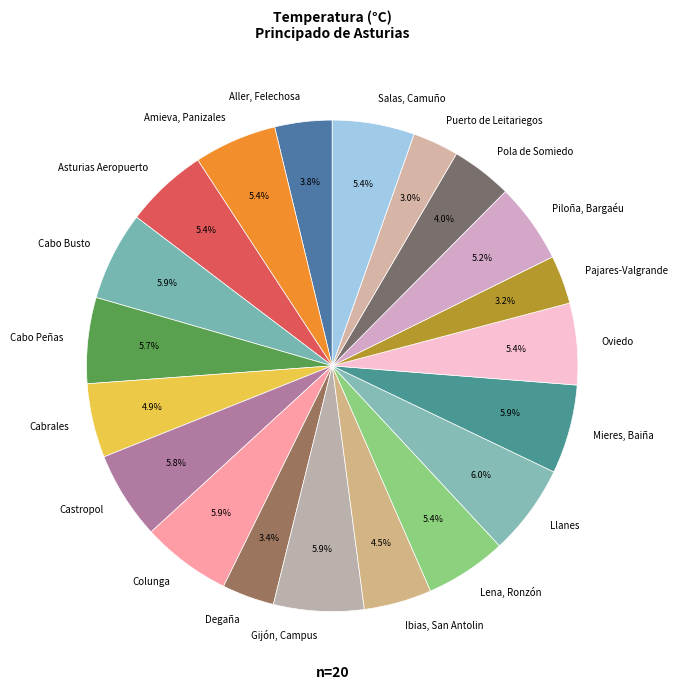

What is the ratio of the value at Pajares-Valgrande to the value at Mieres, Baiña?

0.5